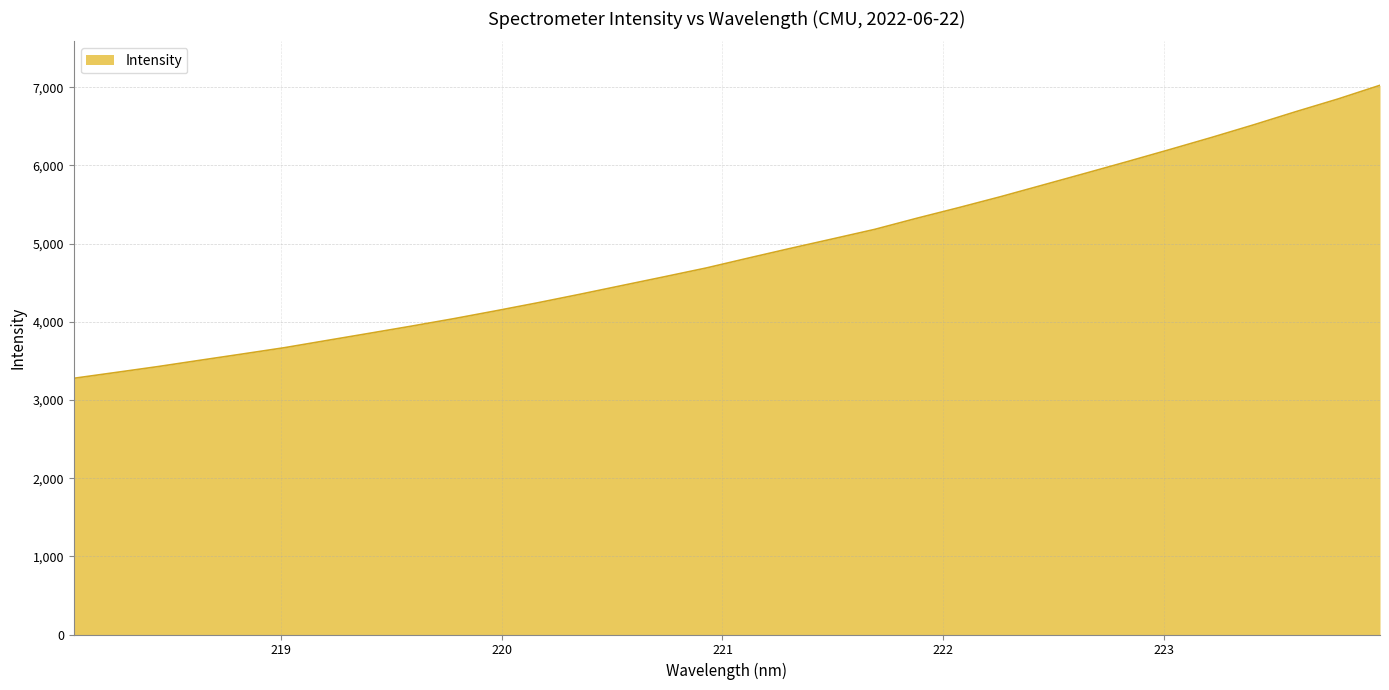

What is the difference between the maximum and minimum values?

3747.9